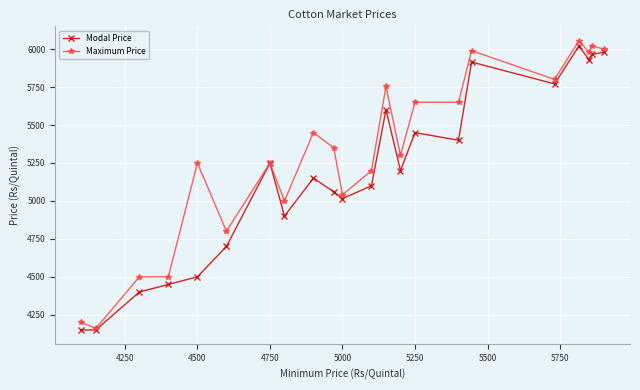

Is this an area chart (filled region under the line)?

No